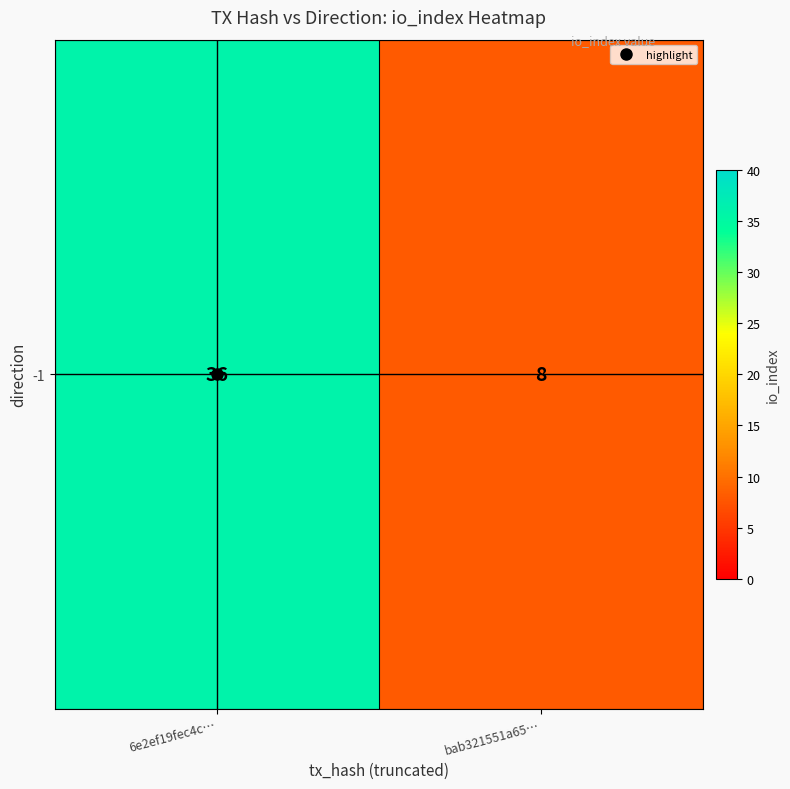

At which label is the value closest to 22?

6e2ef19fec4c…